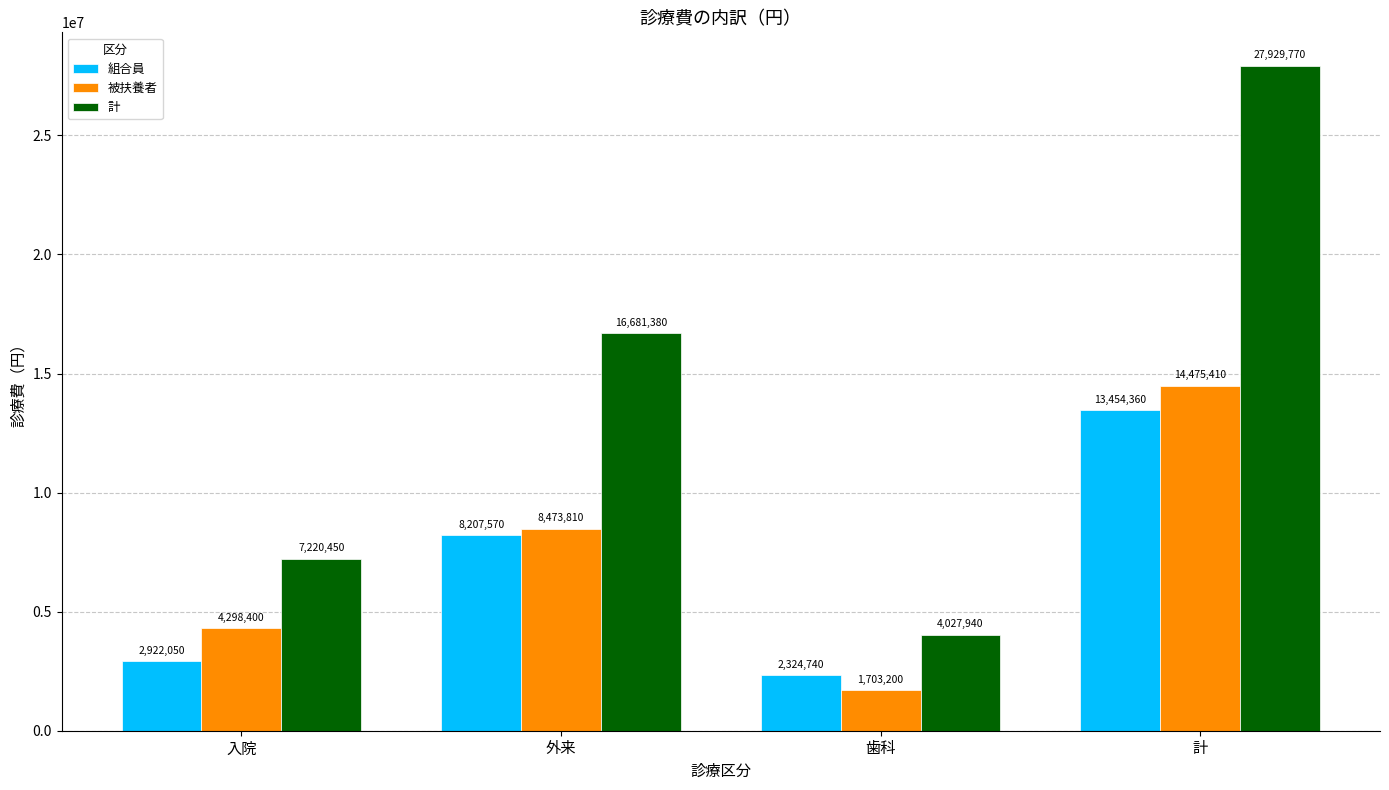

At which label is 計 closest to 15978855?

外来